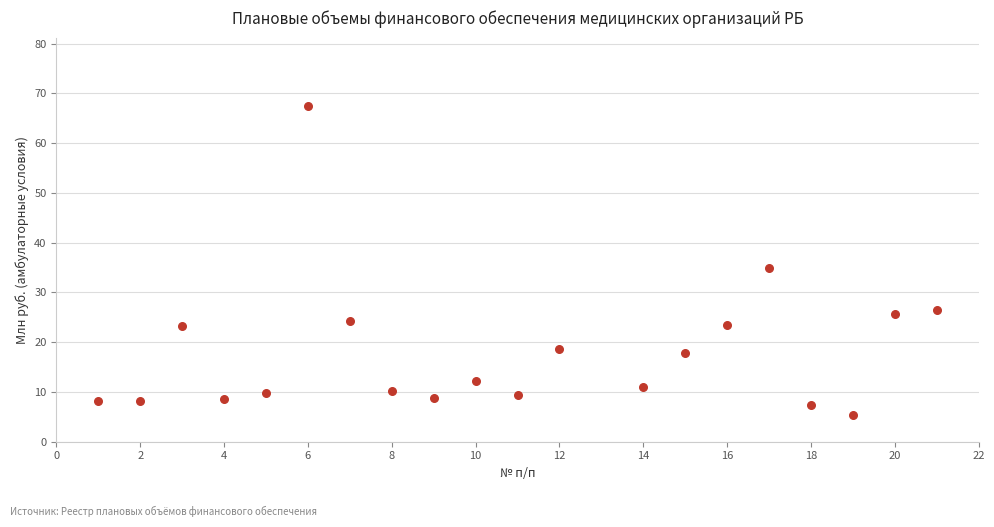

What is the range of Y values (max minus min)?

62.2